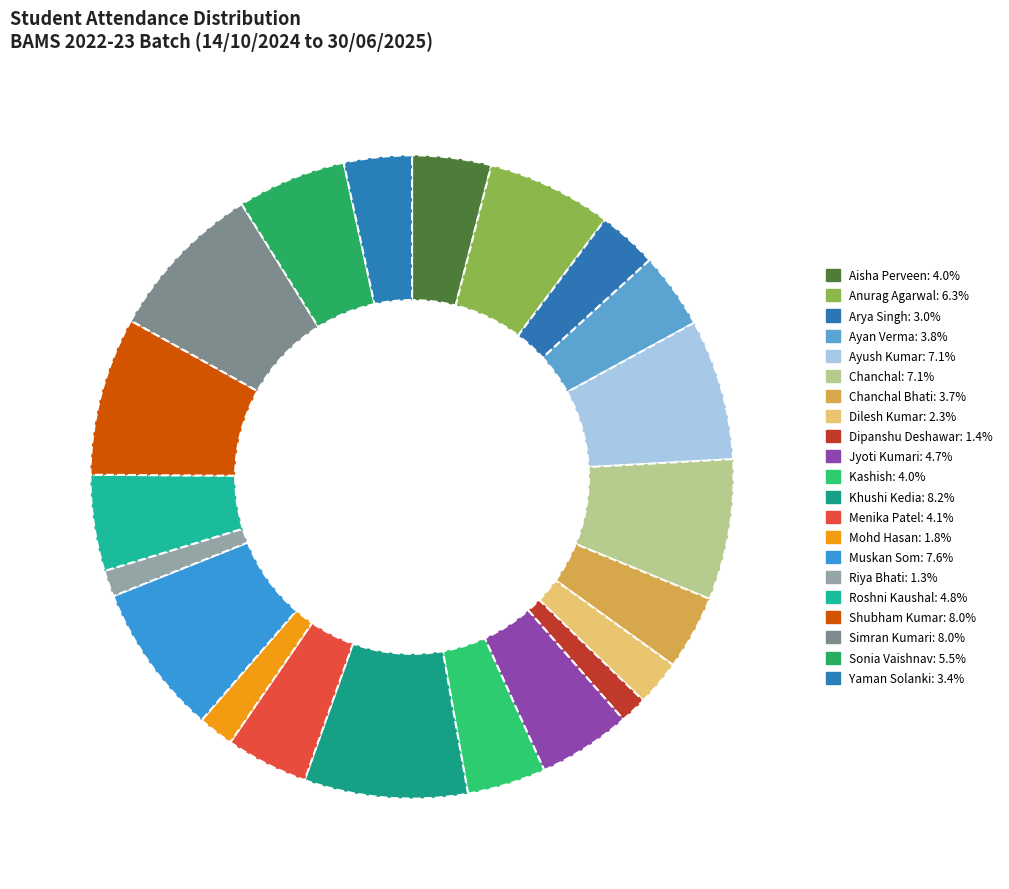

To the nearest percent, what is the difference between the largest and smallest slice percentages?

7%